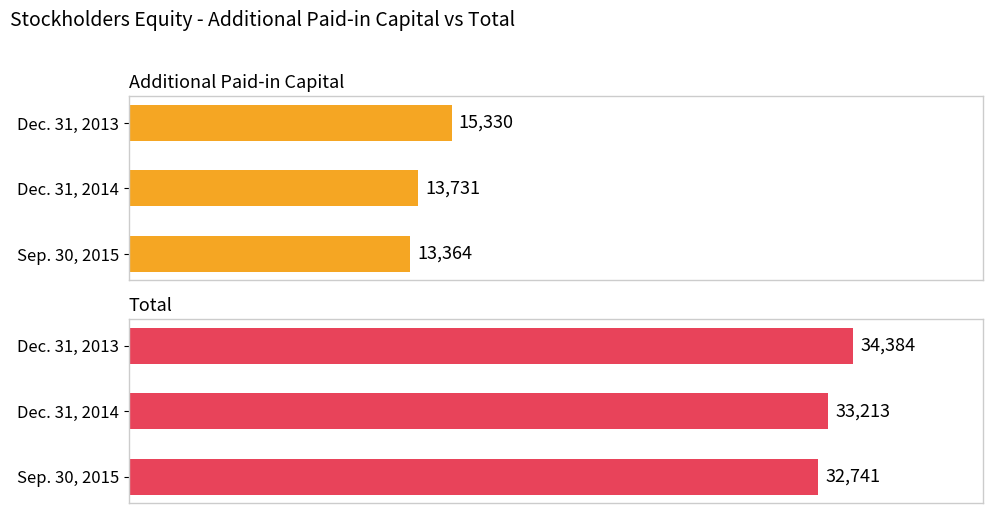

How many bars are there in each group?

2